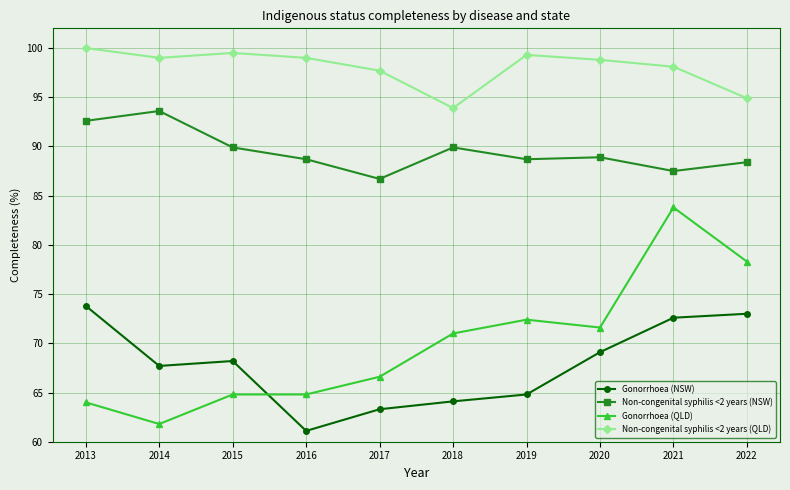

Reading right to left, extract all data points from this chart.

Gonorrhoea (NSW): 2022=73.0	2021=72.6	2020=69.1	2019=64.8	2018=64.1	2017=63.3	2016=61.1	2015=68.2	2014=67.7	2013=73.8
Non-congenital syphilis <2 years (NSW): 2022=88.4	2021=87.5	2020=88.9	2019=88.7	2018=89.9	2017=86.7	2016=88.7	2015=89.9	2014=93.6	2013=92.6
Gonorrhoea (QLD): 2022=78.3	2021=83.8	2020=71.6	2019=72.4	2018=71.0	2017=66.6	2016=64.8	2015=64.8	2014=61.8	2013=64.0
Non-congenital syphilis <2 years (QLD): 2022=94.9	2021=98.1	2020=98.8	2019=99.3	2018=93.9	2017=97.7	2016=99.0	2015=99.5	2014=99.0	2013=100.0